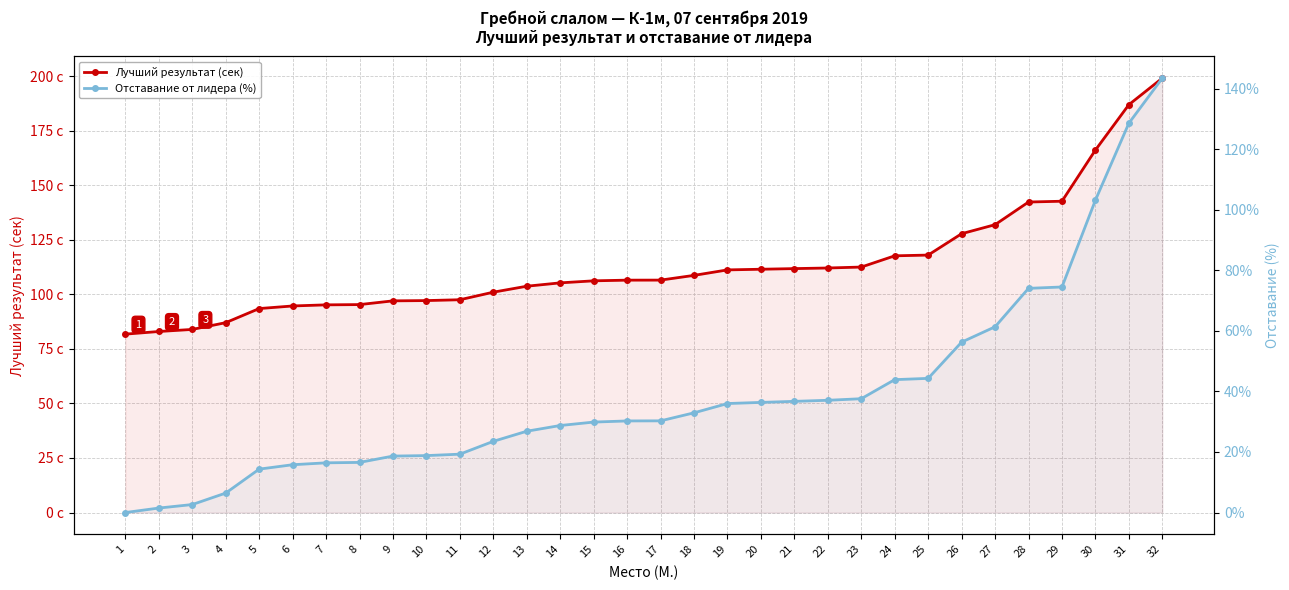

List the series in order of their peak value, lowest first.

Отставание от лидера (%), Лучший результат (сек)